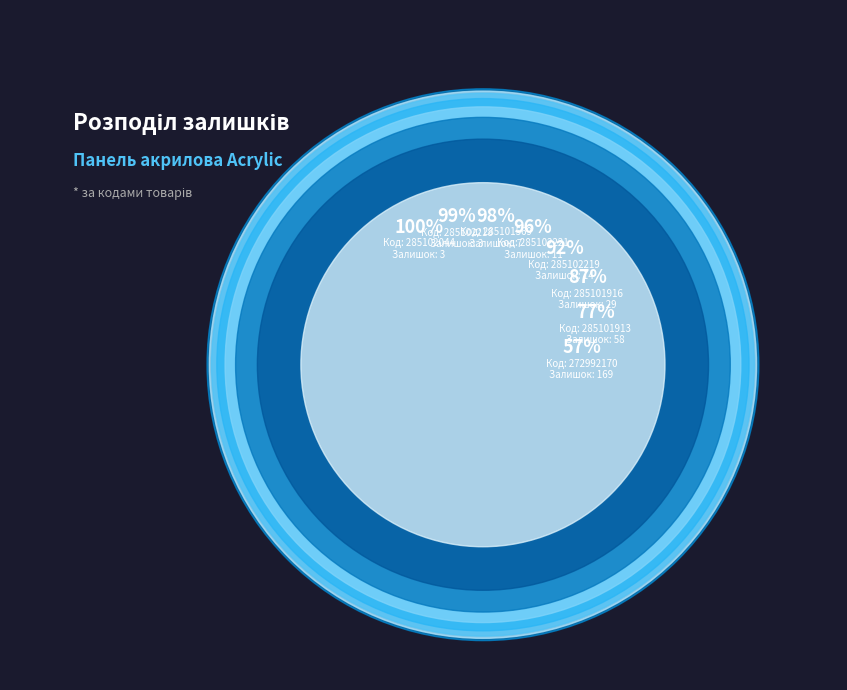

Is it true that 285102221 is 4% of the pie?

True